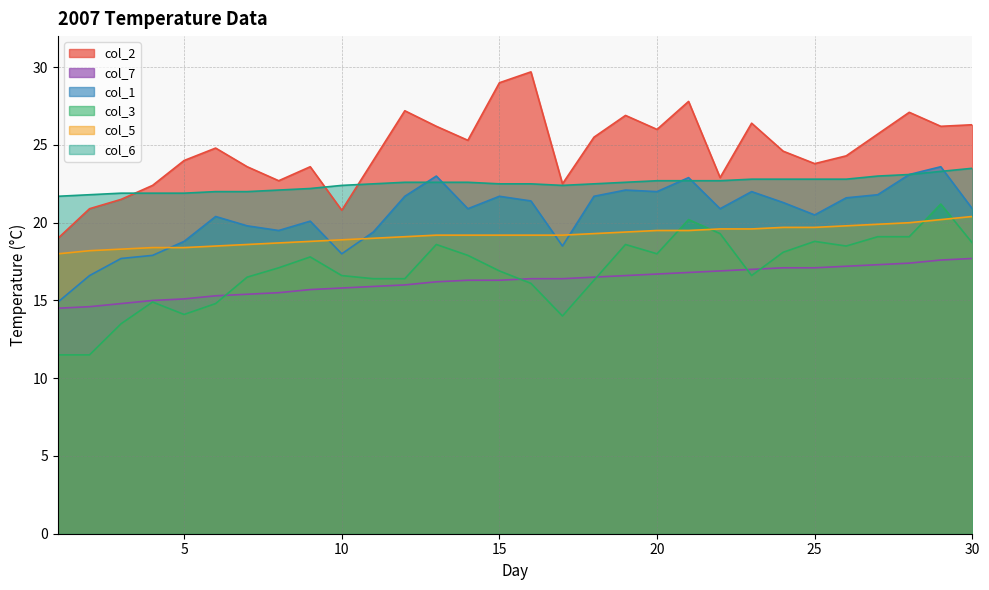

True or false: col_7 and col_2 cross at least once.

False